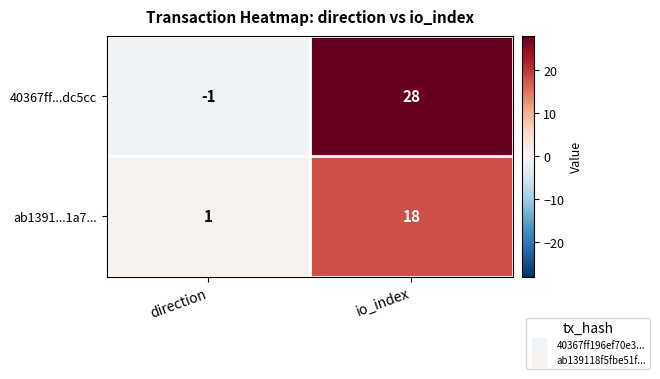

The ab1391...1a7... series shows 2 at direction. True or false?

False